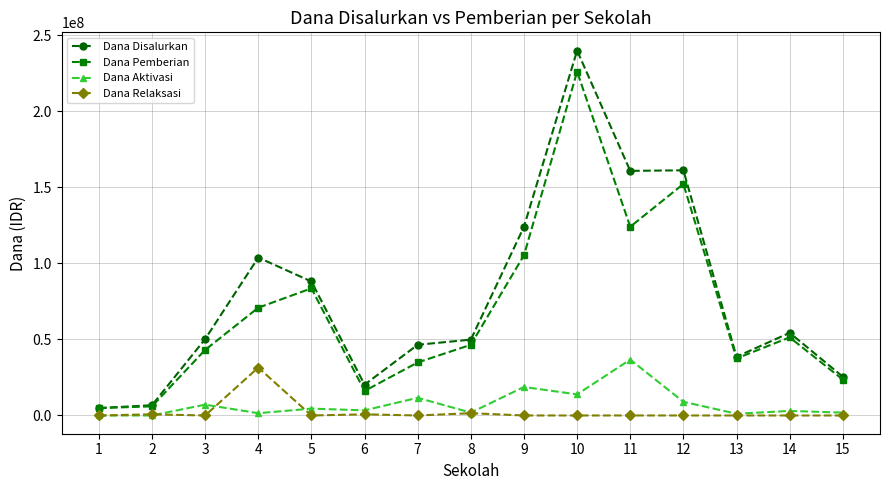

What is the highest value of the Dana Disalurkan series?

240000000